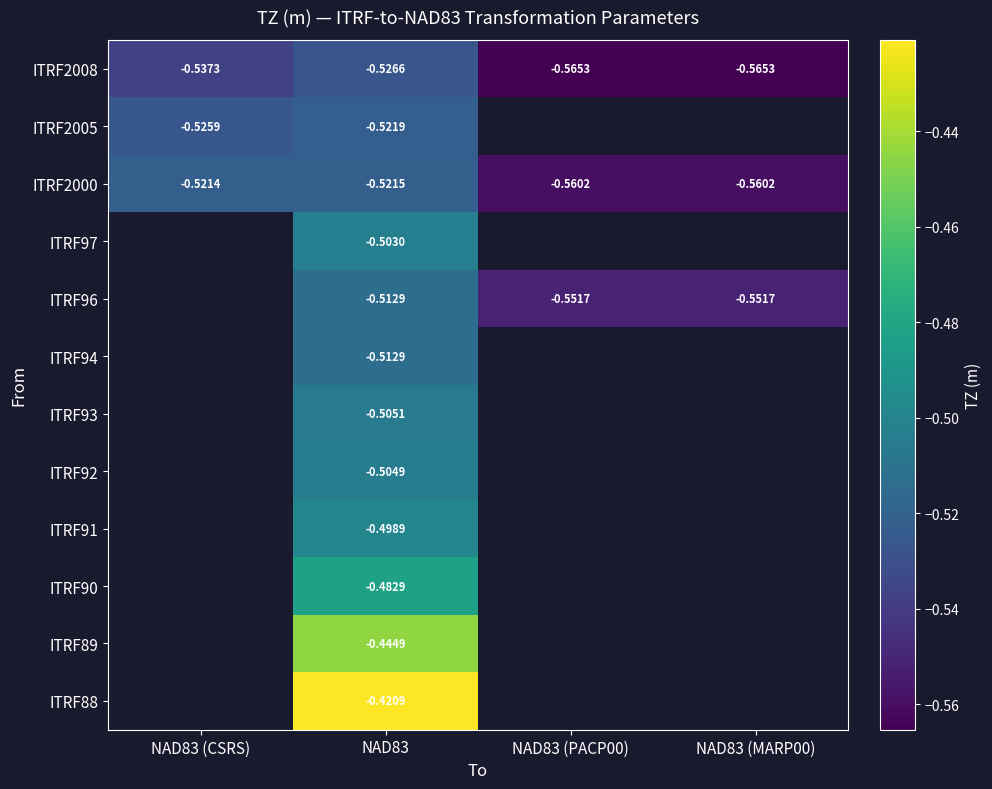

Which category has the highest value across all series?

NAD83